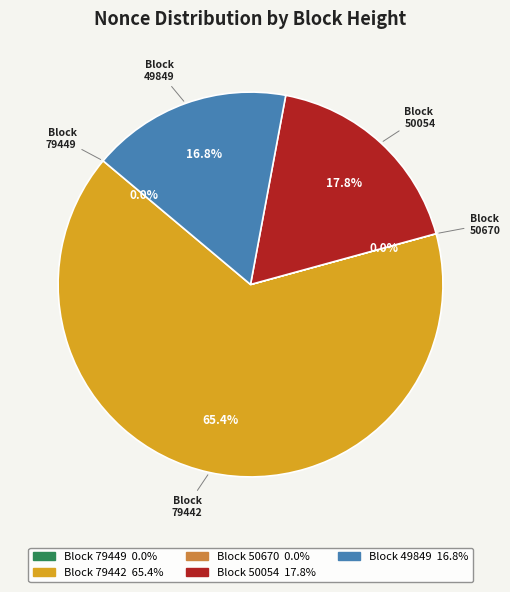

Is there a majority slice in this chart?

Yes